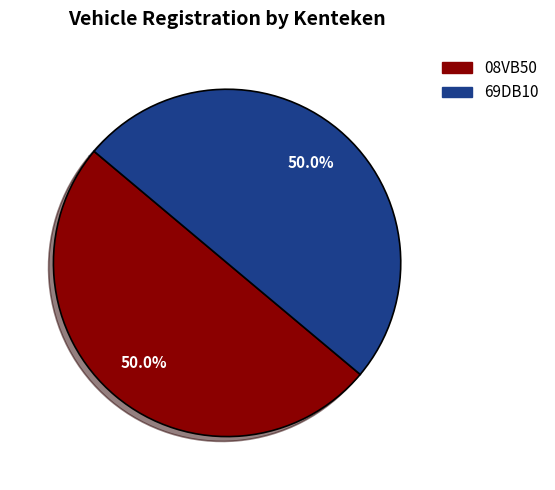

What percentage is NOT represented by 69DB10?

50.0%